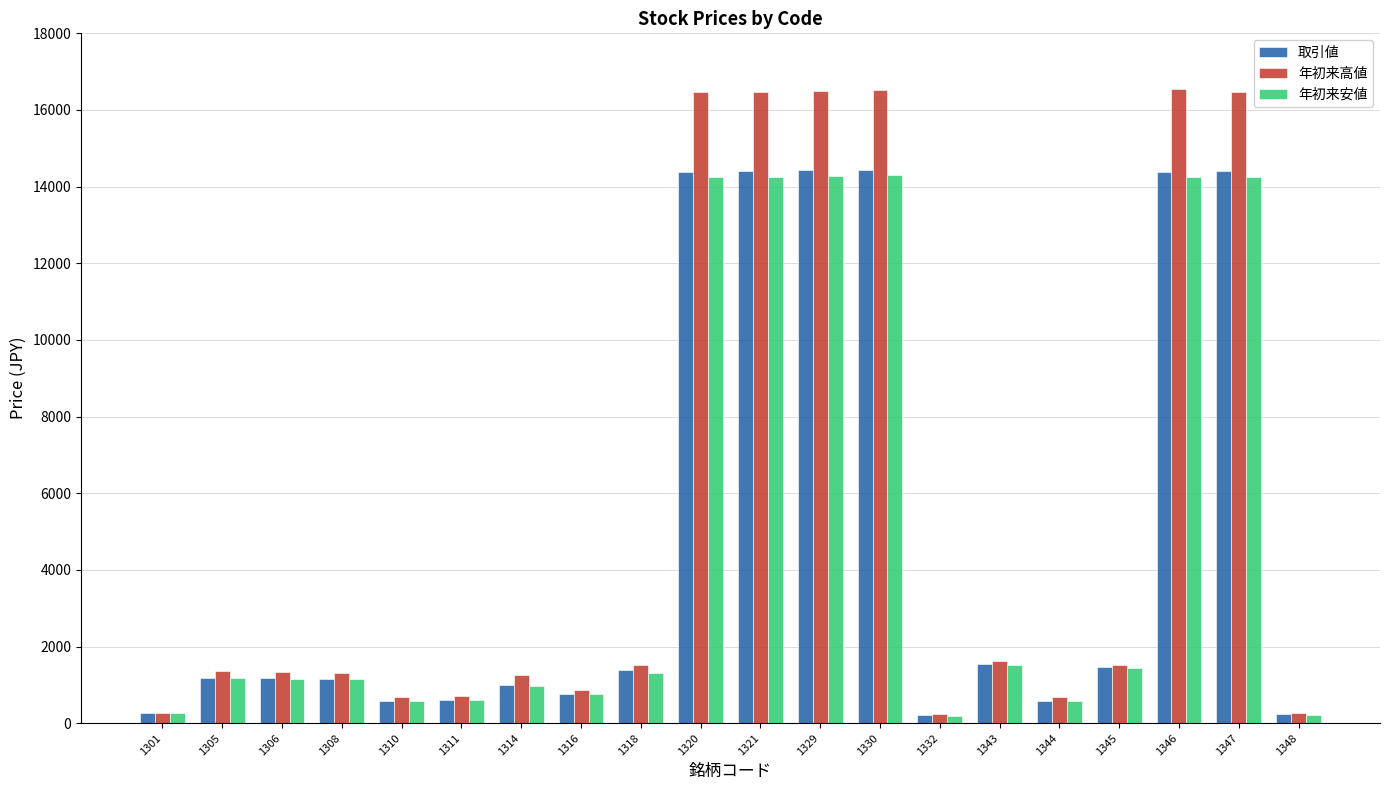

What is the average value of the 取引値 series?

4931